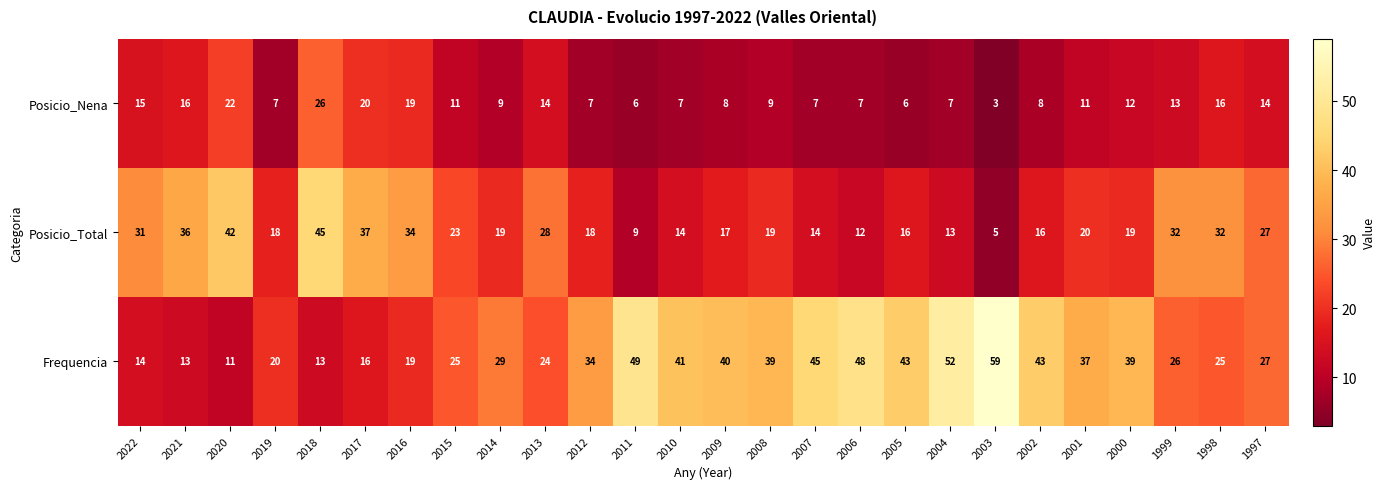

Read the Posicio_Total value at 2020, to the nearest 10.

40